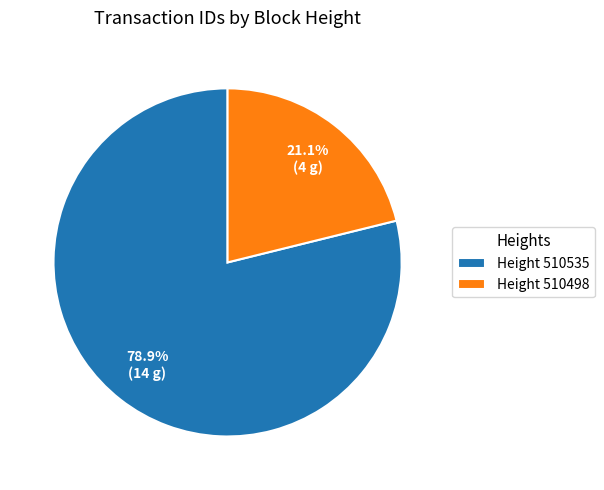

Is there any slice that represents more than half of the pie?

Yes